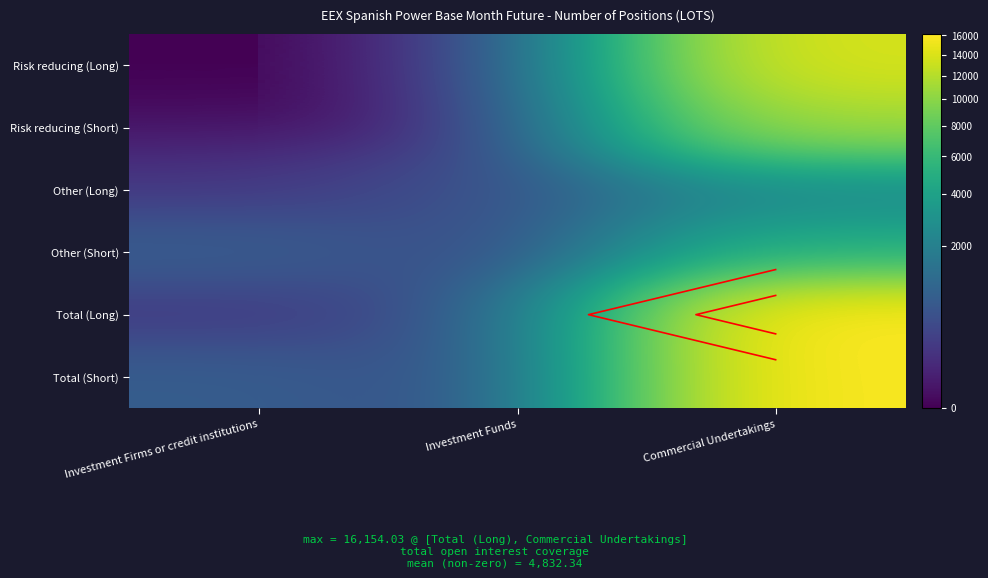

What is the maximum value shown in the chart?

16154.0